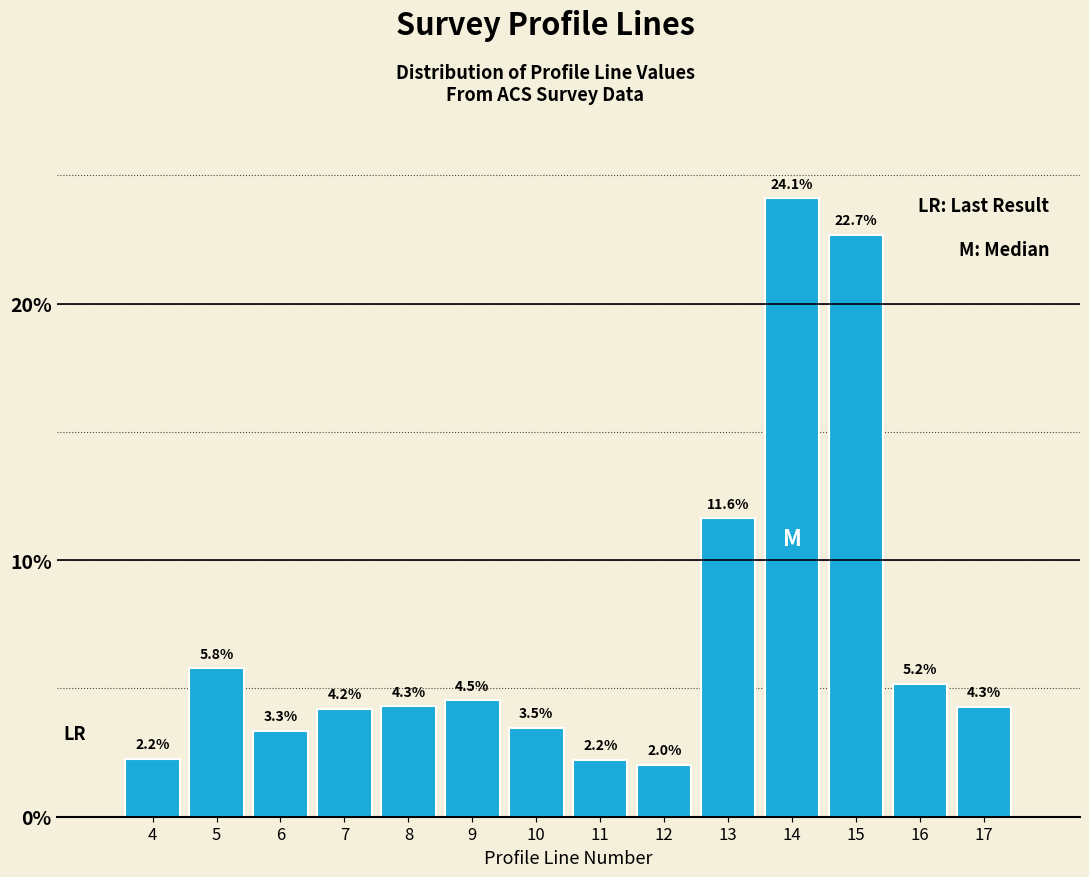

Reading left to right, list all the values displayed in this chart.

4=2.2	5=5.8	6=3.3	7=4.2	8=4.3	9=4.5	10=3.5	11=2.2	12=2.0	13=11.6	14=24.1	15=22.7	16=5.2	17=4.3